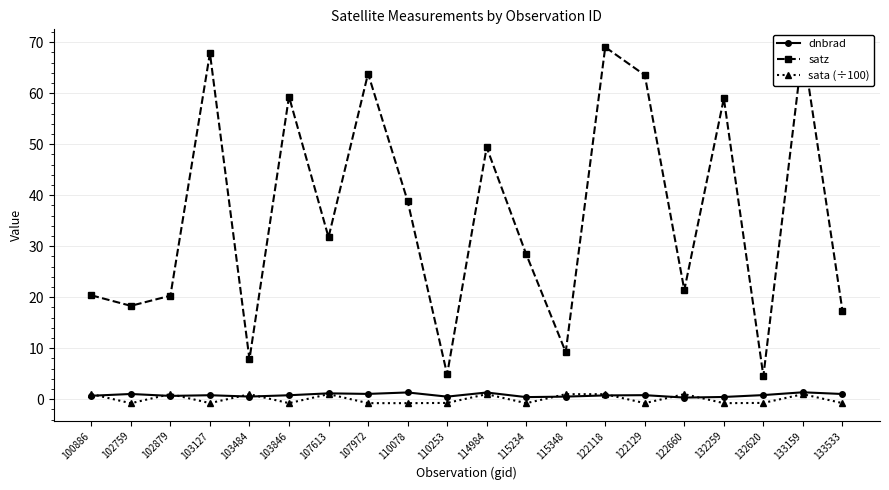

What is the minimum value shown in the chart?

-0.8